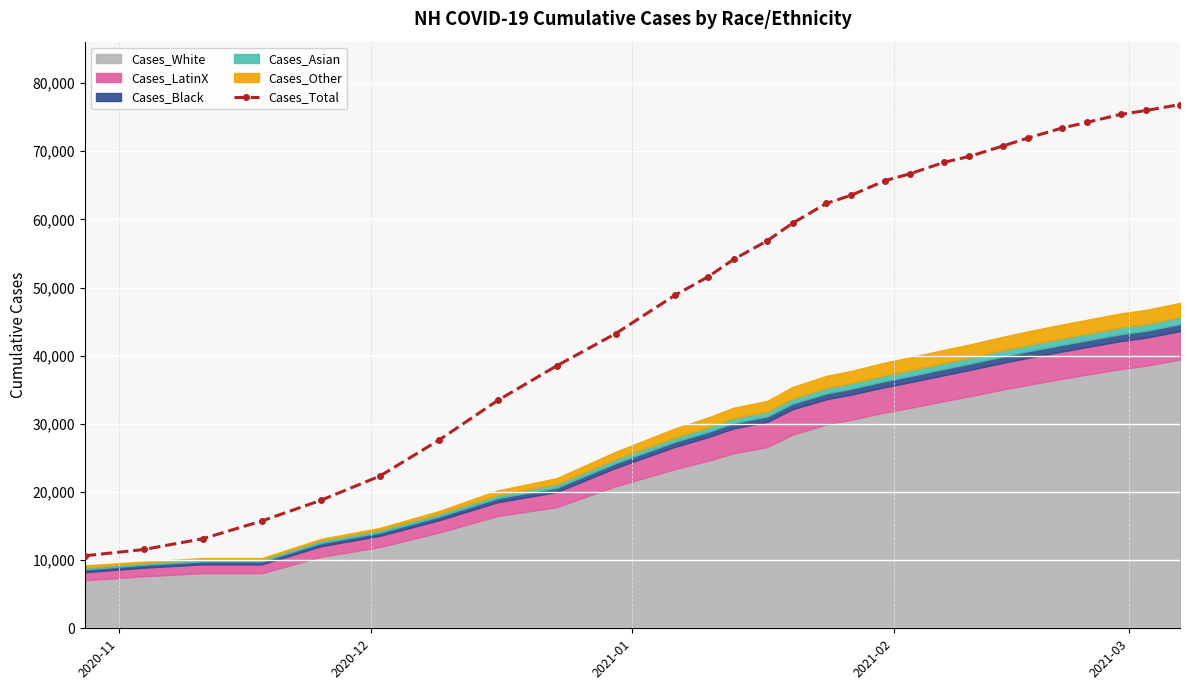

How many values exceed 59437?

13